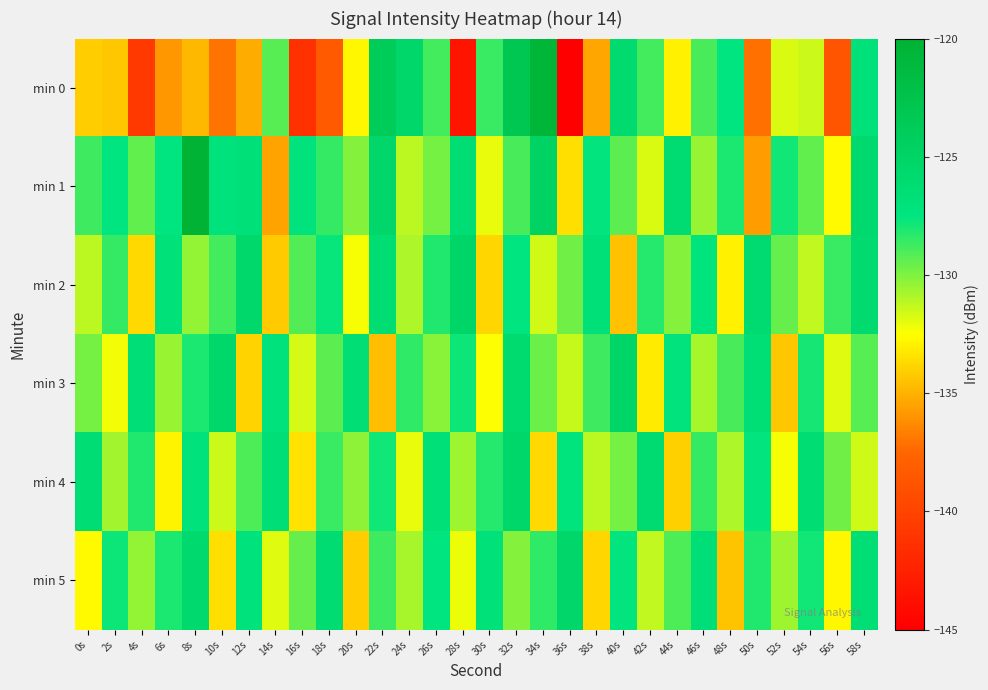

Reading left to right, transcribe all the data shown in this chart.

min 0: 0s=-134.1	2s=-134.3	4s=-140.7	6s=-135.9	8s=-134.8	10s=-137.0	12s=-135.2	14s=-129.2	16s=-141.3	18s=-138.3	20s=-132.7	22s=-123.9	24s=-125.4	26s=-128.8	28s=-143.5	30s=-128.6	32s=-123.1	34s=-120.6	36s=-145.0	38s=-135.3	40s=-125.9	42s=-128.8	44s=-133.0	46s=-129.0	48s=-127.5	50s=-137.2	52s=-131.8	54s=-131.5	56s=-138.8	58s=-126.9
min 1: 0s=-128.7	2s=-127.5	4s=-129.4	6s=-127.4	8s=-120.1	10s=-127.1	12s=-126.8	14s=-135.5	16s=-127.0	18s=-128.5	20s=-130.1	22s=-125.3	24s=-131.2	26s=-129.8	28s=-126.4	30s=-132.1	32s=-128.9	34s=-124.7	36s=-133.5	38s=-127.6	40s=-129.3	42s=-131.8	44s=-126.2	46s=-130.5	48s=-128.1	50s=-135.7	52s=-127.9	54s=-129.4	56s=-132.6	58s=-125.8
min 2: 0s=-131.2	2s=-128.5	4s=-133.7	6s=-126.9	8s=-130.4	10s=-128.8	12s=-125.6	14s=-134.2	16s=-129.1	18s=-127.7	20s=-132.4	22s=-126.3	24s=-130.9	26s=-128.2	28s=-125.1	30s=-133.8	32s=-127.5	34s=-131.6	36s=-129.7	38s=-126.8	40s=-134.5	42s=-128.3	44s=-130.1	46s=-127.4	48s=-132.9	50s=-126.1	52s=-129.5	54s=-131.3	56s=-128.6	58s=-125.9
min 3: 0s=-129.8	2s=-132.3	4s=-126.7	6s=-130.5	8s=-128.1	10s=-125.4	12s=-133.9	14s=-127.2	16s=-131.7	18s=-129.3	20s=-126.5	22s=-134.6	24s=-128.4	26s=-130.2	28s=-127.8	30s=-132.5	32s=-126.0	34s=-129.6	36s=-131.4	38s=-128.7	40s=-125.2	42s=-133.1	44s=-127.3	46s=-130.8	48s=-128.9	50s=-126.6	52s=-134.3	54s=-128.0	56s=-131.9	58s=-129.2
min 4: 0s=-126.4	2s=-130.7	4s=-128.2	6s=-132.8	8s=-127.1	10s=-131.5	12s=-129.0	14s=-126.7	16s=-133.4	18s=-128.6	20s=-130.3	22s=-127.9	24s=-132.1	26s=-126.8	28s=-130.6	30s=-128.3	32s=-125.5	34s=-133.7	36s=-127.4	38s=-131.2	40s=-129.8	42s=-126.1	44s=-134.0	46s=-128.5	48s=-130.9	50s=-127.6	52s=-132.4	54s=-126.3	56s=-129.7	58s=-131.6
min 5: 0s=-132.6	2s=-127.8	4s=-130.4	6s=-128.1	8s=-125.8	10s=-133.5	12s=-127.2	14s=-131.9	16s=-129.5	18s=-126.2	20s=-134.1	22s=-128.7	24s=-130.8	26s=-127.5	28s=-132.2	30s=-126.9	32s=-130.1	34s=-128.4	36s=-125.3	38s=-133.8	40s=-127.6	42s=-131.3	44s=-129.0	46s=-126.7	48s=-134.4	50s=-128.2	52s=-130.6	54s=-127.9	56s=-132.7	58s=-126.5